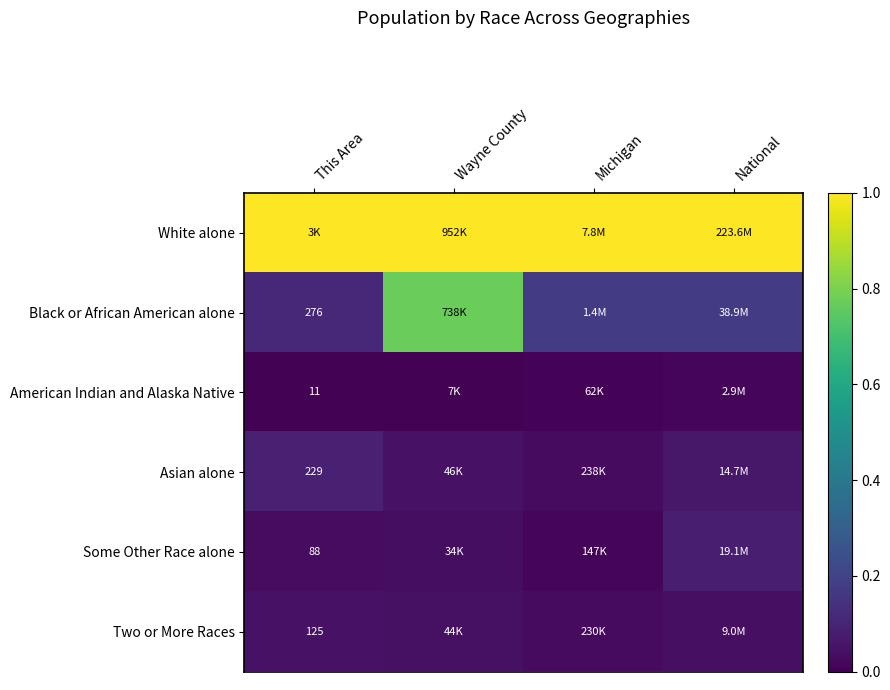

At which category does the chart reach its peak across all series?

This Area